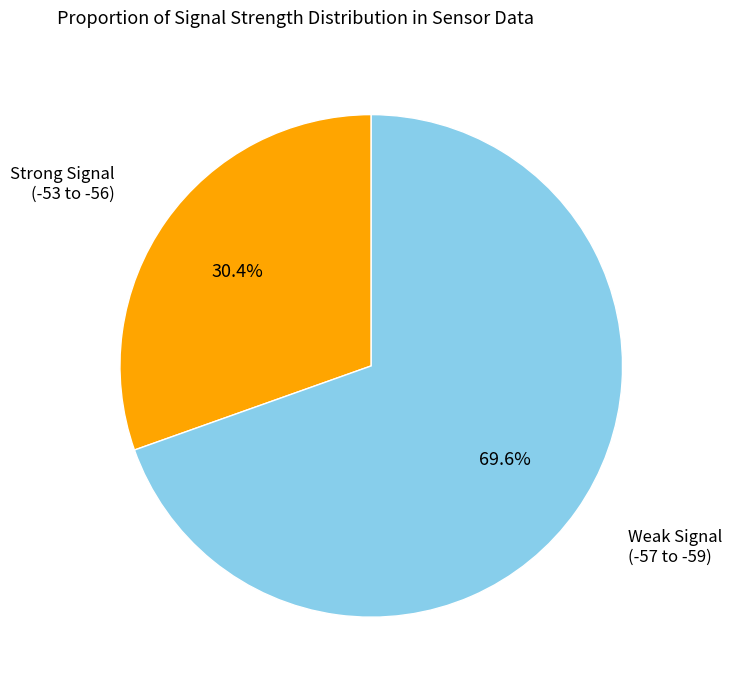

Is there any slice that represents more than half of the pie?

Yes